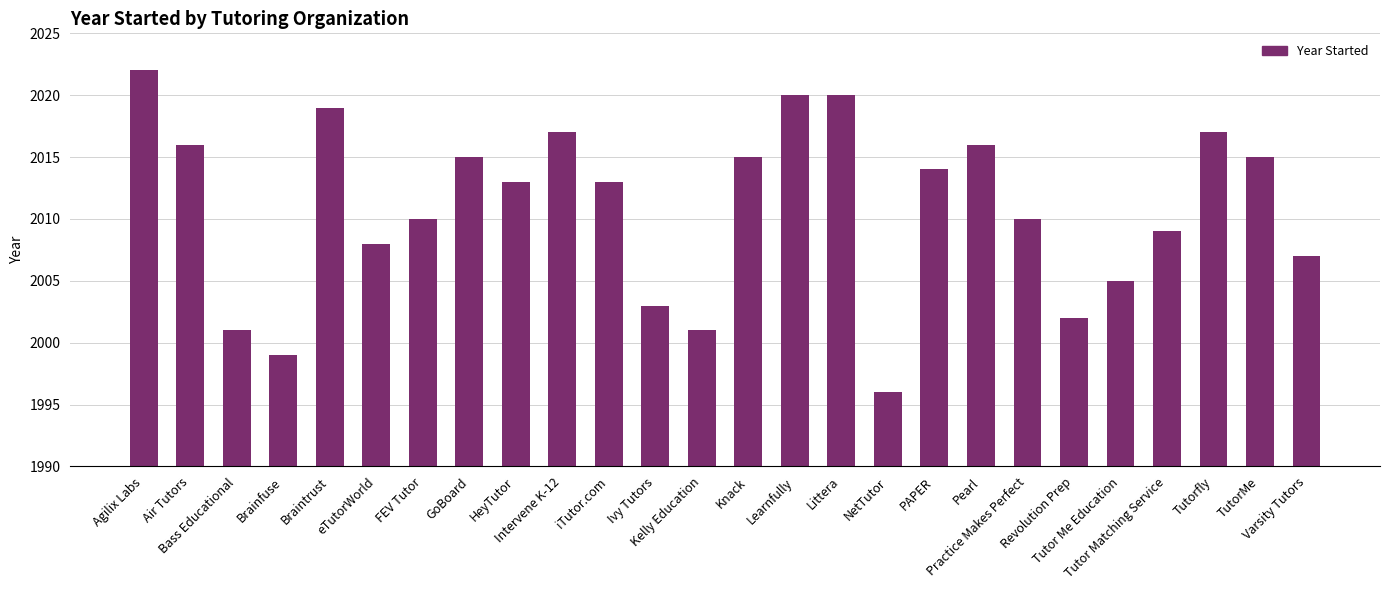

How many categories are shown in the chart?

26